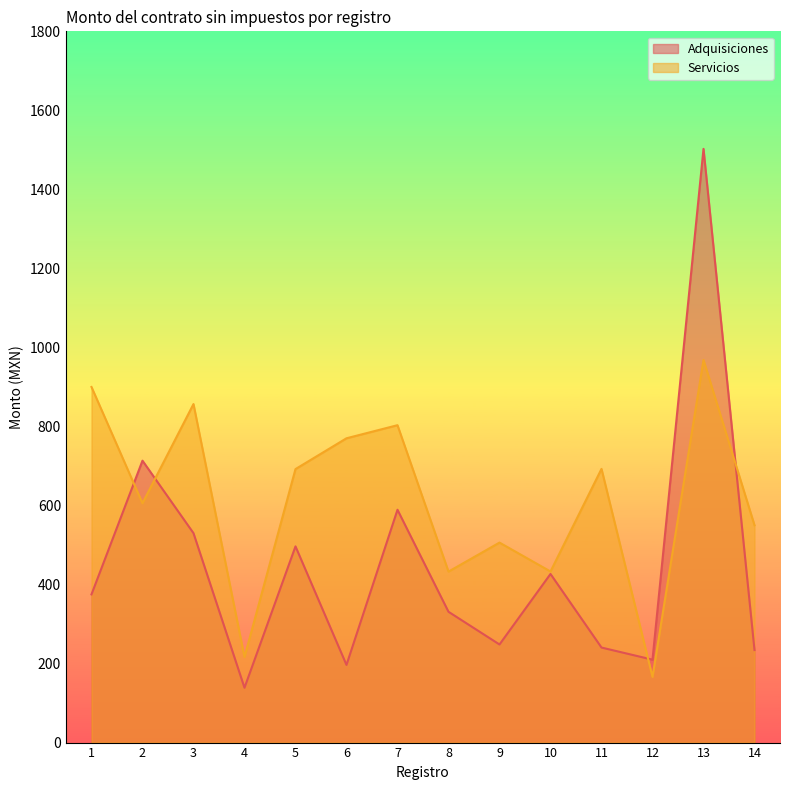

What is the sum of the Adquisiciones values at 10 and 1?

801.7